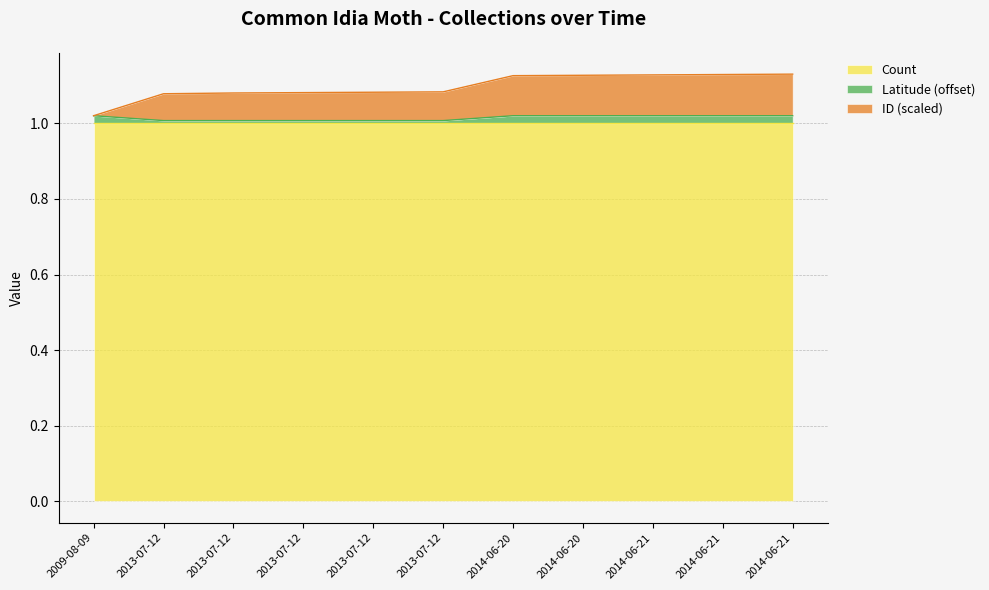

How many categories are shown in the chart?

11